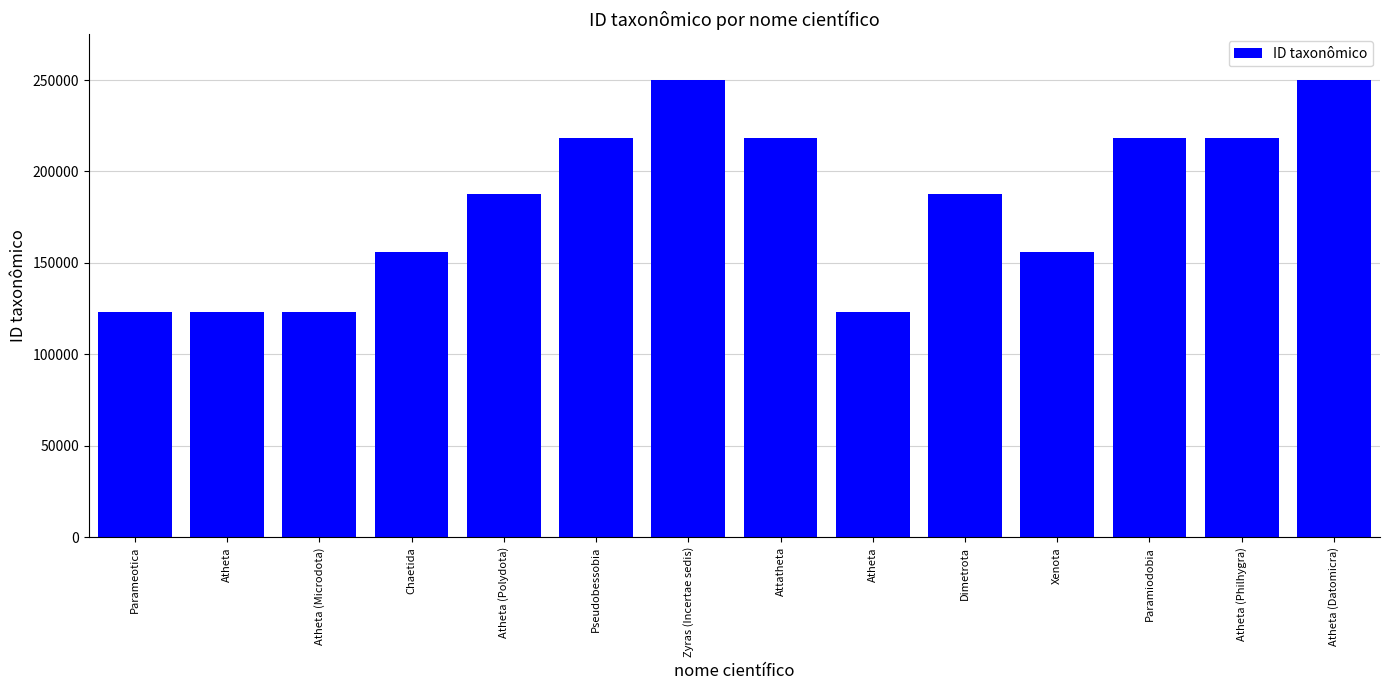

How many series are shown in this chart?

1